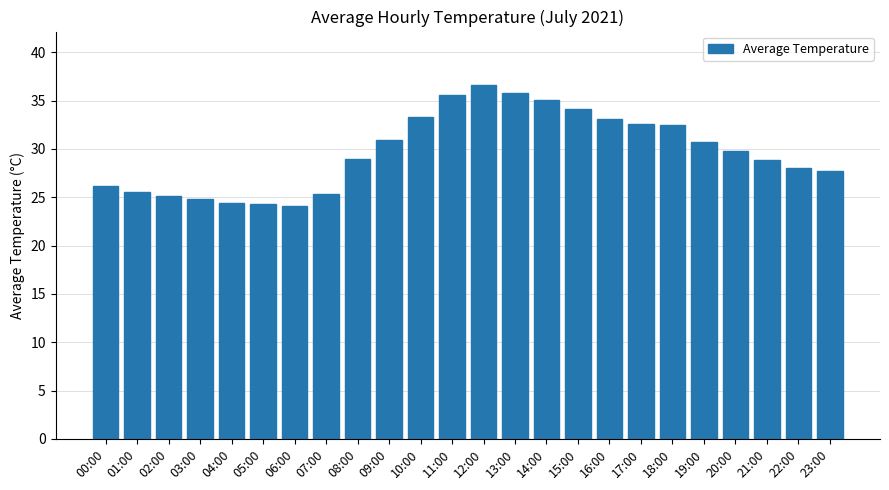

True or false: the data shows 51.5 at 08:00.

False